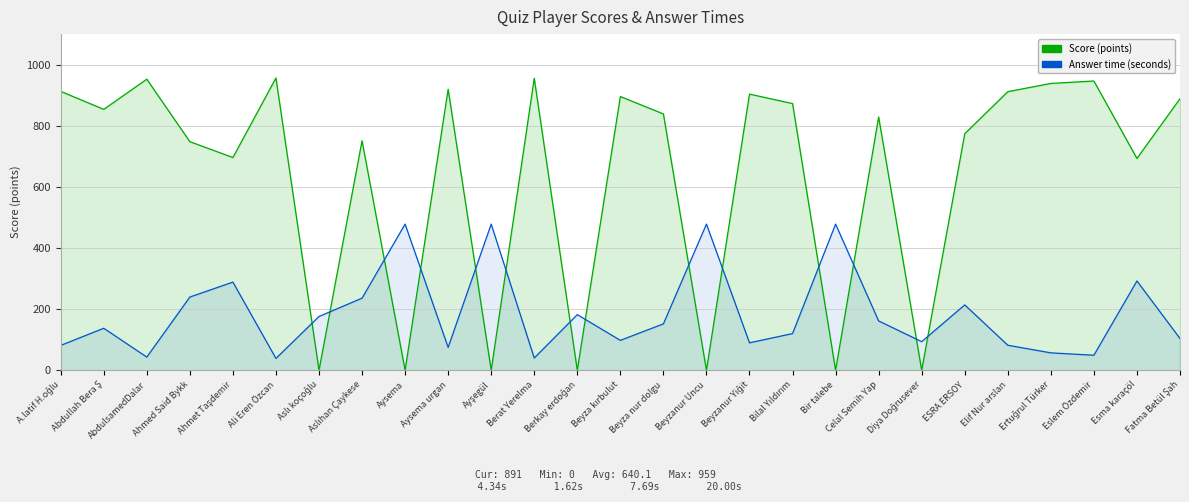

What is the value of the Score (points) point at the 27th from the left?

891.0